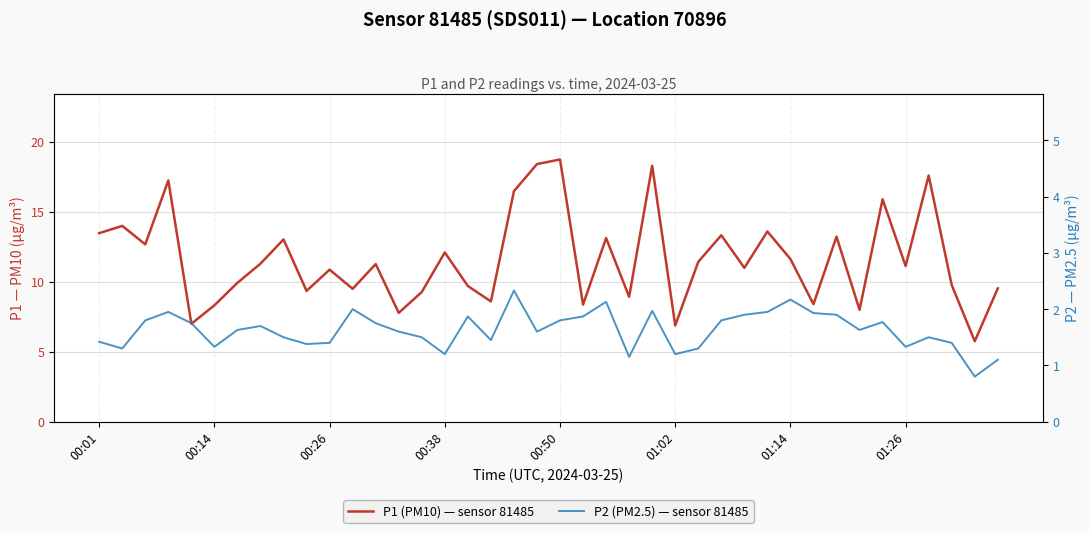

Between 24 and 8, which is larger?

24